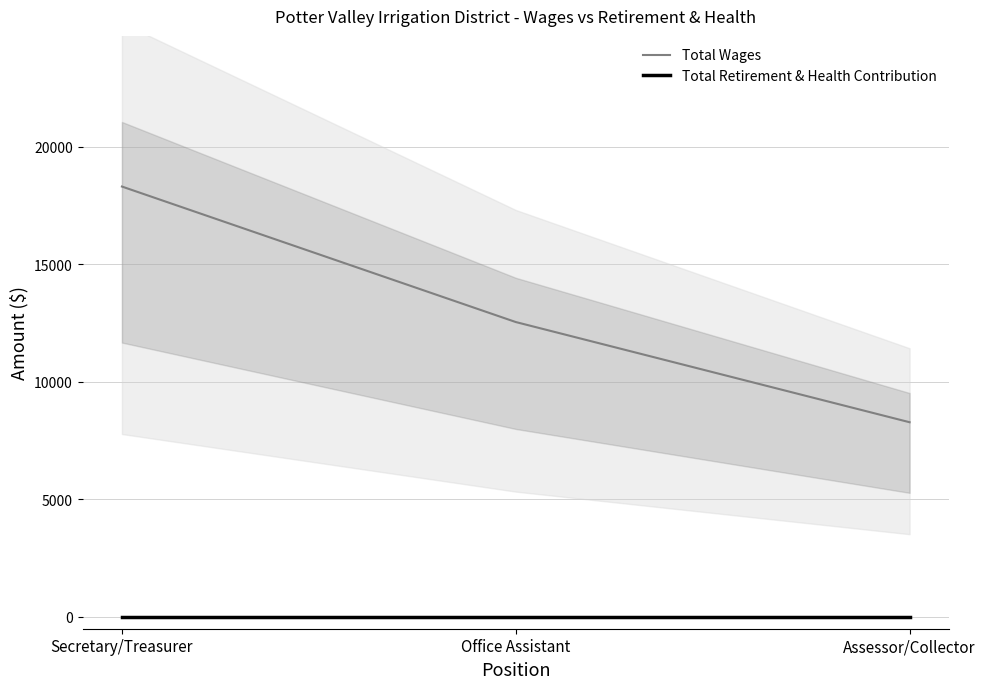

What position from the right is Office Assistant?

2